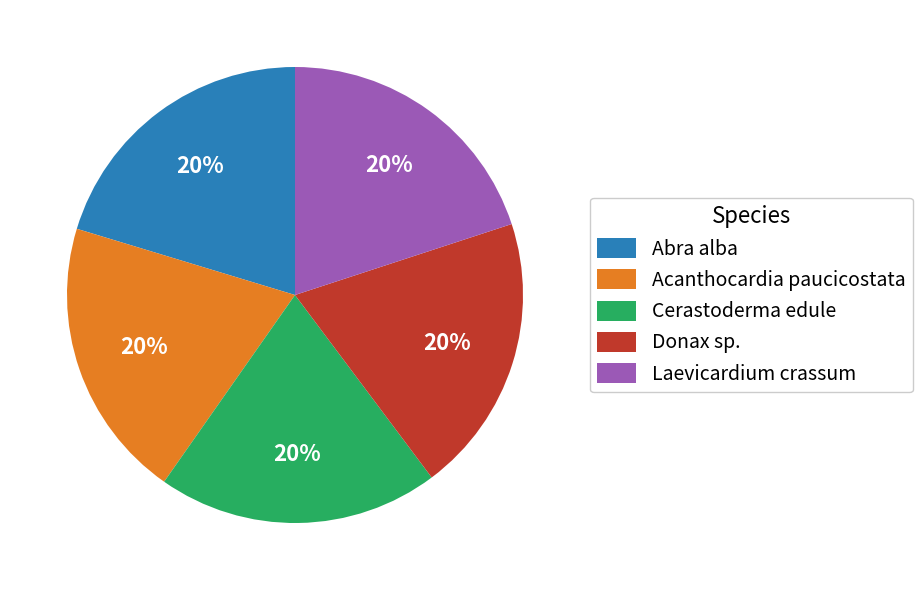

Count the number of slices in the pie.

5